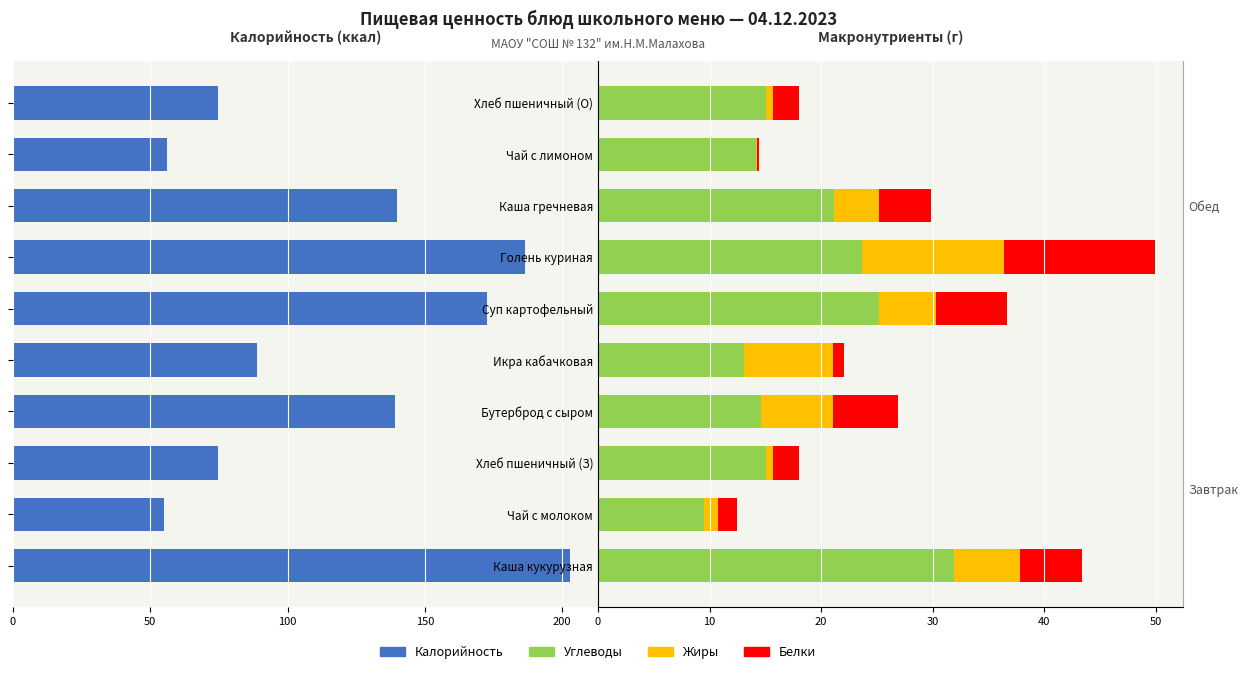

True or false: Углеводы has a value of 7.4 at Хлеб пшеничный (О).

False